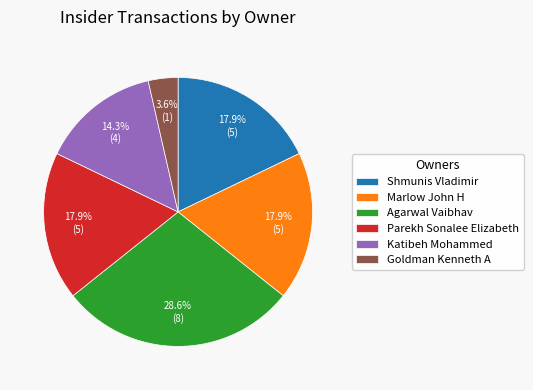

How many slices are in this pie chart?

6